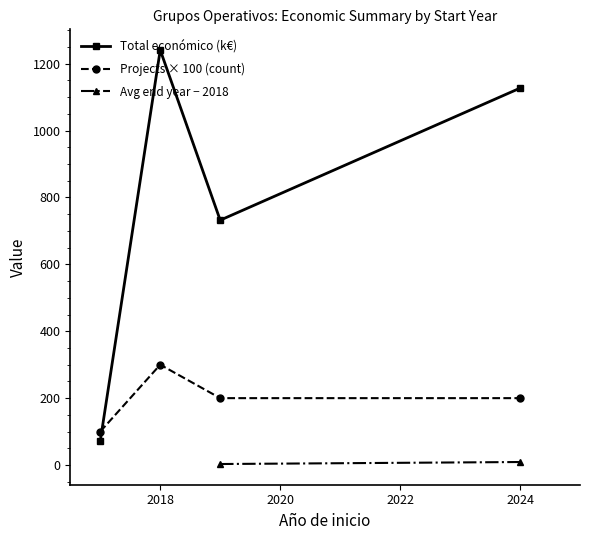

Which series has the largest total across all categories?

Total económico (k€)